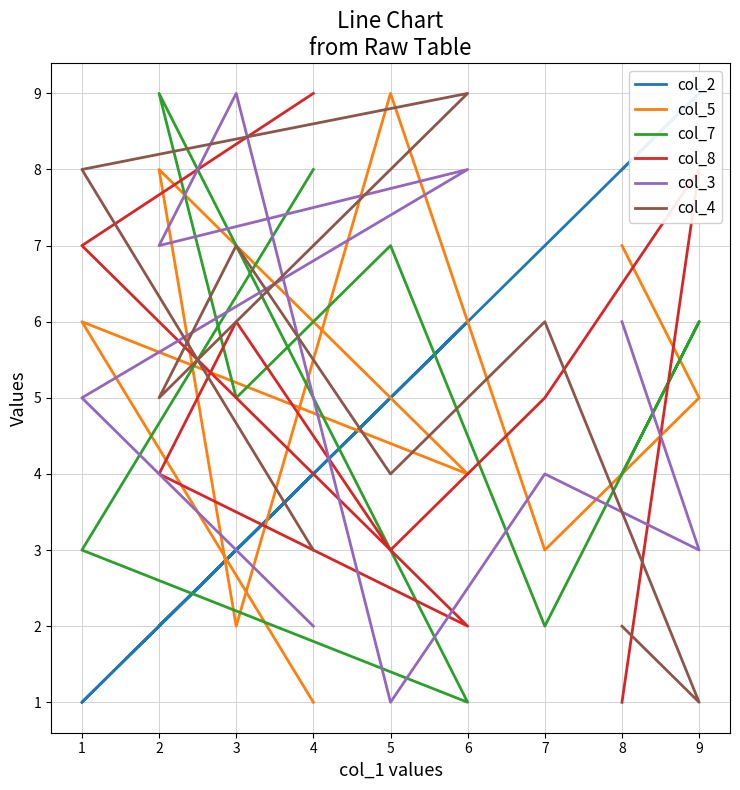

At 6, list the series in order from largest to smallest.

col_4, col_3, col_2, col_5, col_8, col_7